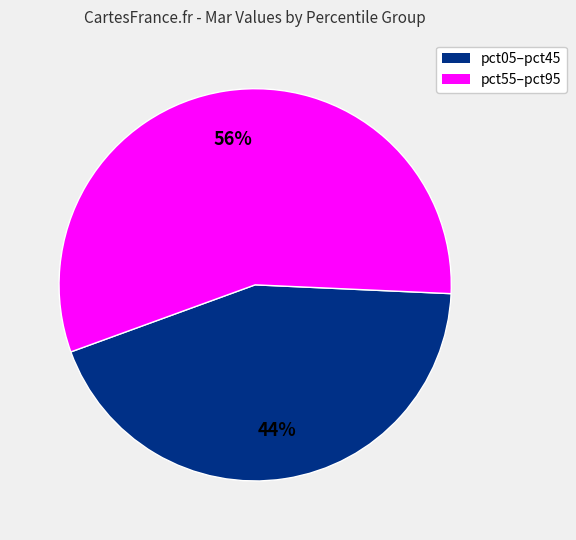

Rank the categories by value from highest to lowest.

pct55–pct95, pct05–pct45